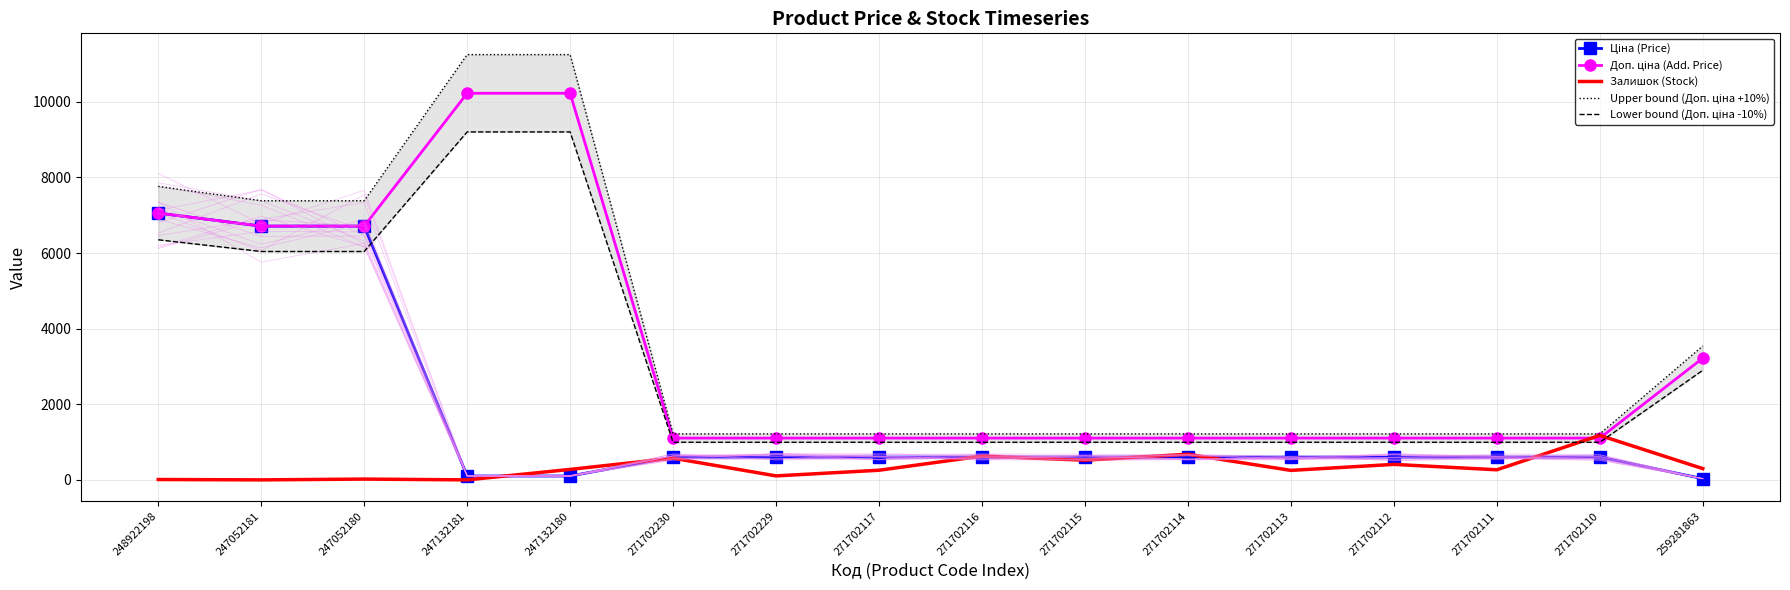

How many lines are shown in the chart?

5